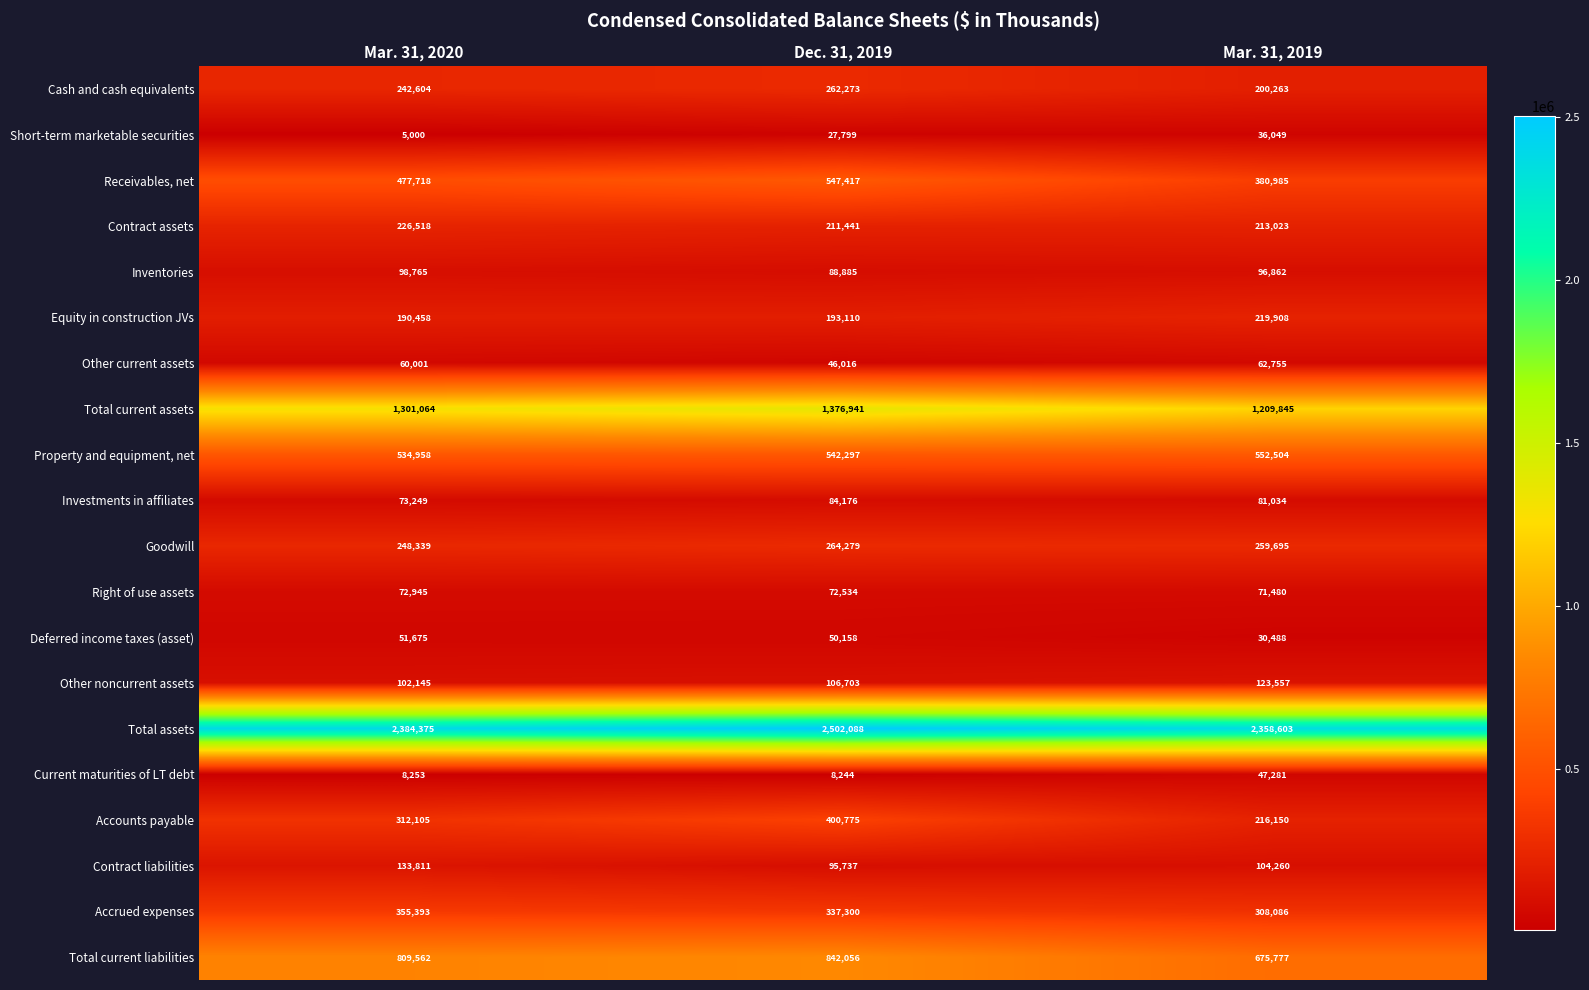

At which label does Inventories first exceed 96862?

Mar. 31, 2020